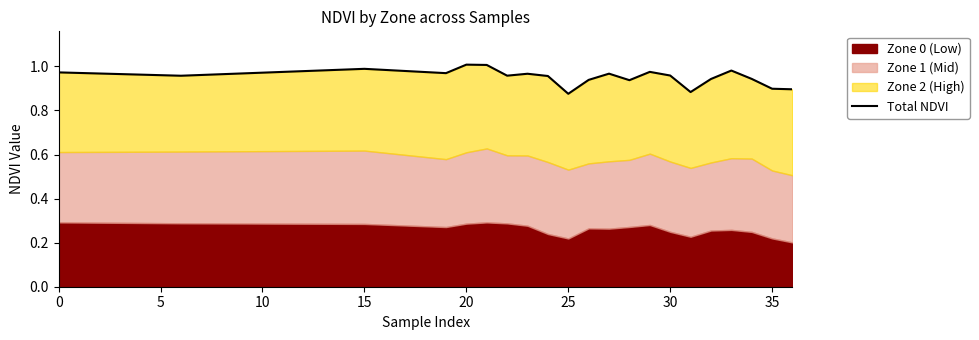

What is the greatest value displayed?

1.0